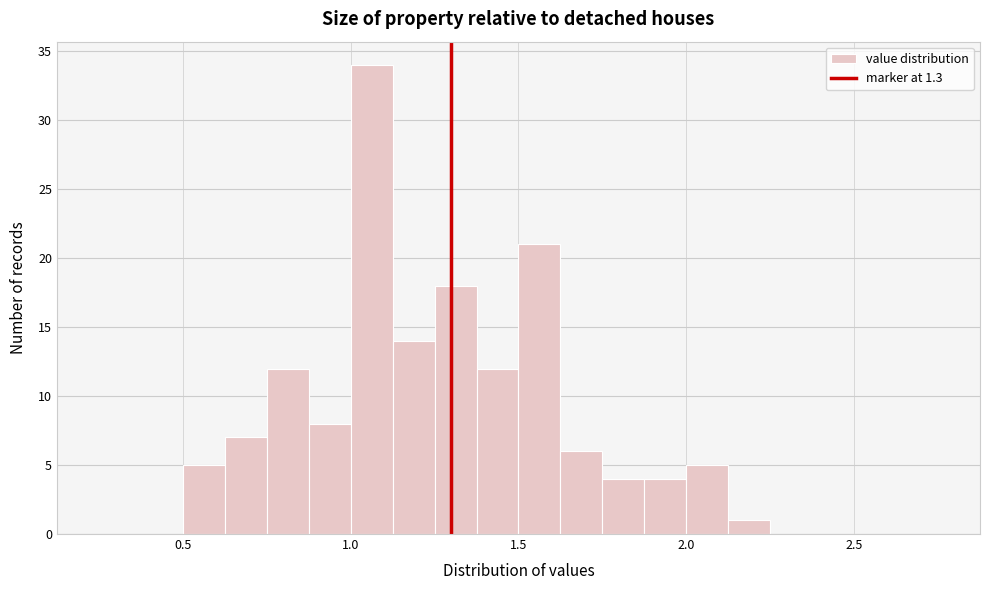

Around what value on the x-axis is the tallest bar? Give the approximate position of its centre, as read against the axis.

1.05